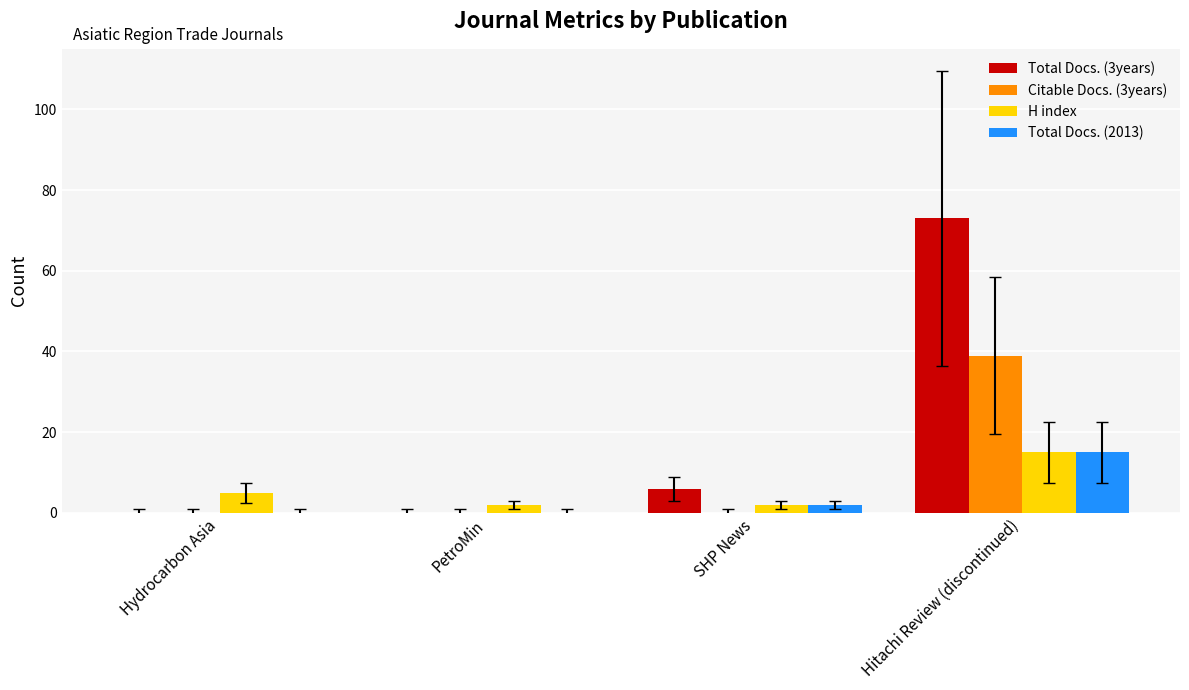

What is the greatest value displayed?

73